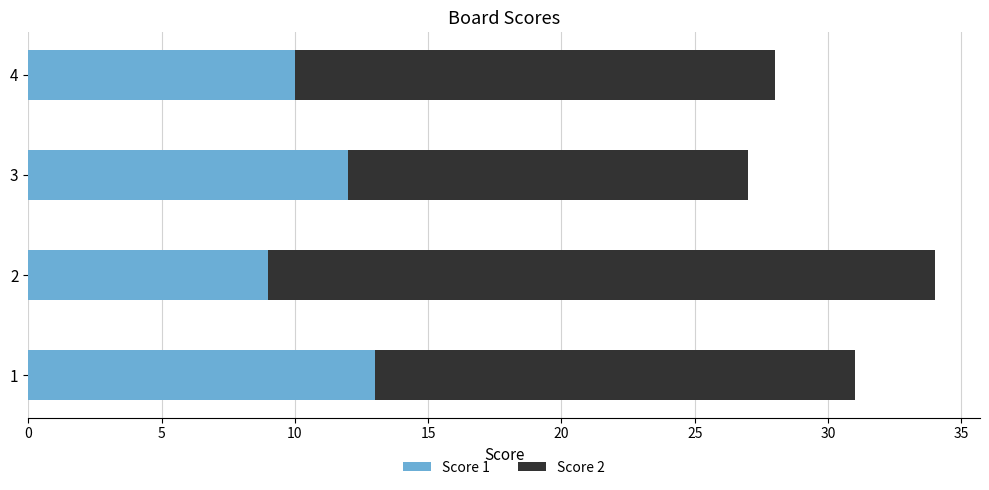

What is the average value of the Score 1 series?

11